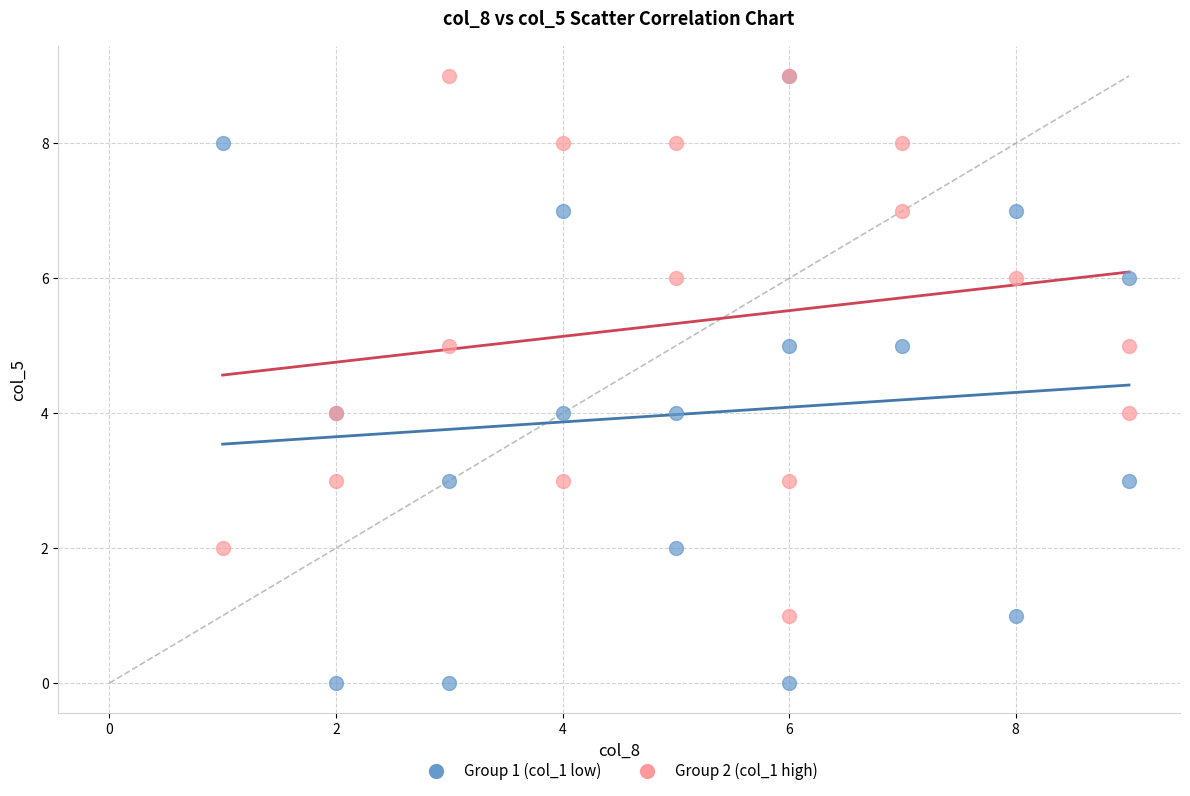

Which series contains the lowest Y value?

Group 1 (col_1 low)